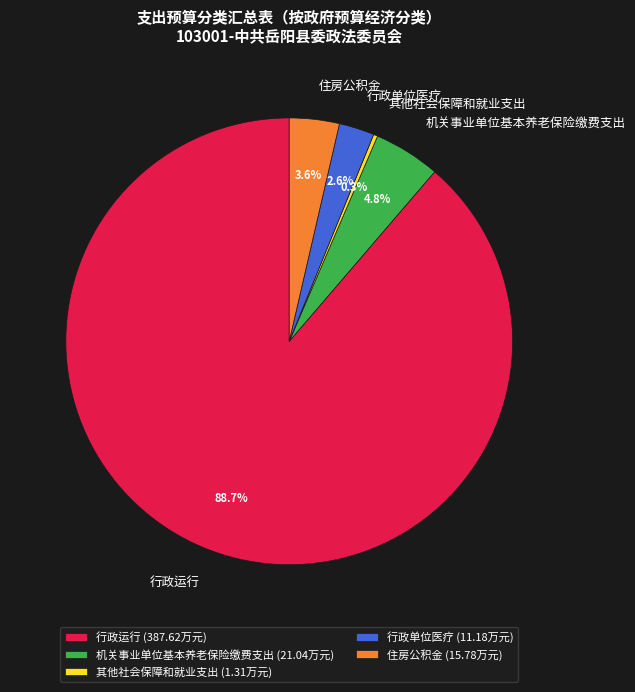

The 住房公积金 slice represents 15% of the pie. True or false?

False